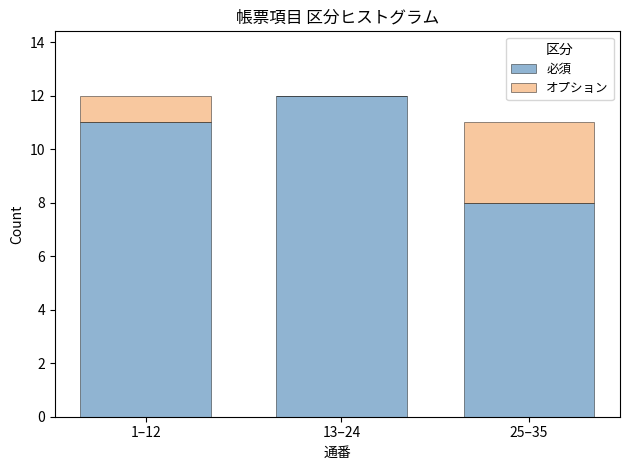

Reading left to right, list the values for the 必須 series.

1–12=11	13–24=12	25–35=8